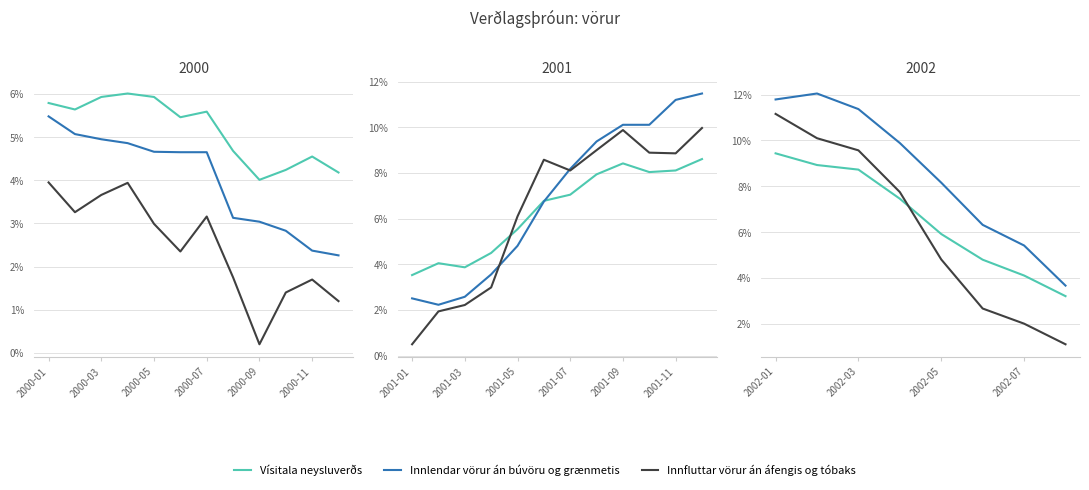

True or false: Vísitala neysluverðs and Innfluttar vörur án áfengis og tóbaks intersect in this chart.

True